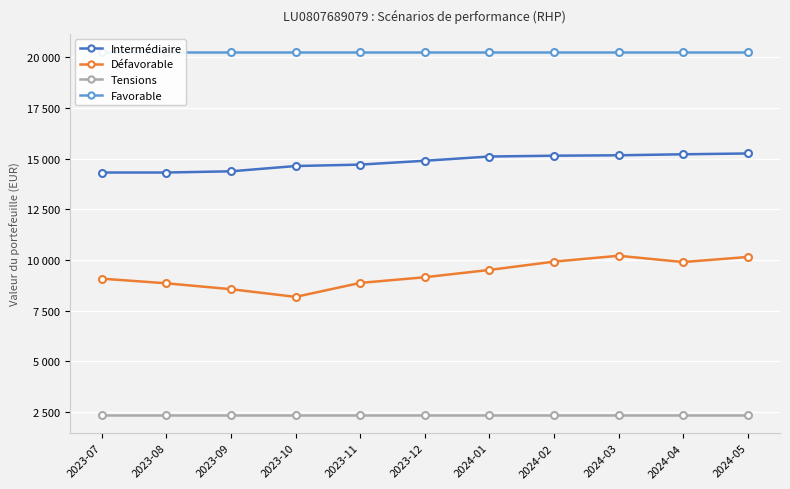

Reading left to right, list all the values displayed in this chart.

Intermédiaire: 14320	14320	14380	14640	14710	14900	15110	15150	15170	15220	15260
Défavorable: 9080	8850	8560	8180	8870	9150	9510	9920	10210	9900	10150
Tensions: 2350	2350	2350	2350	2350	2350	2350	2350	2350	2350	2350
Favorable: 20270	20270	20270	20270	20270	20270	20270	20270	20270	20270	20270